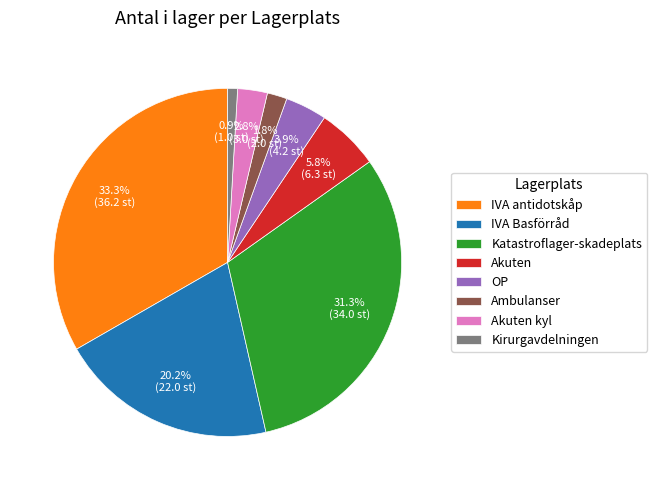

To the nearest percent, what percentage of the pie is Akuten?

6%